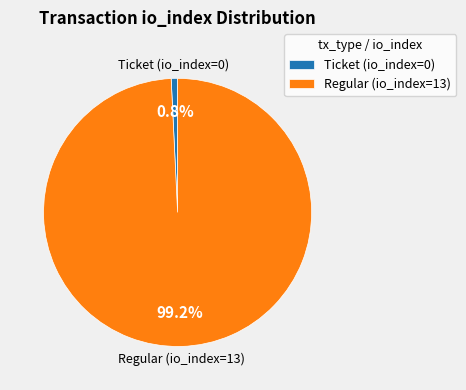

How much of the chart is everything except Regular (io_index=13)?

0.8%